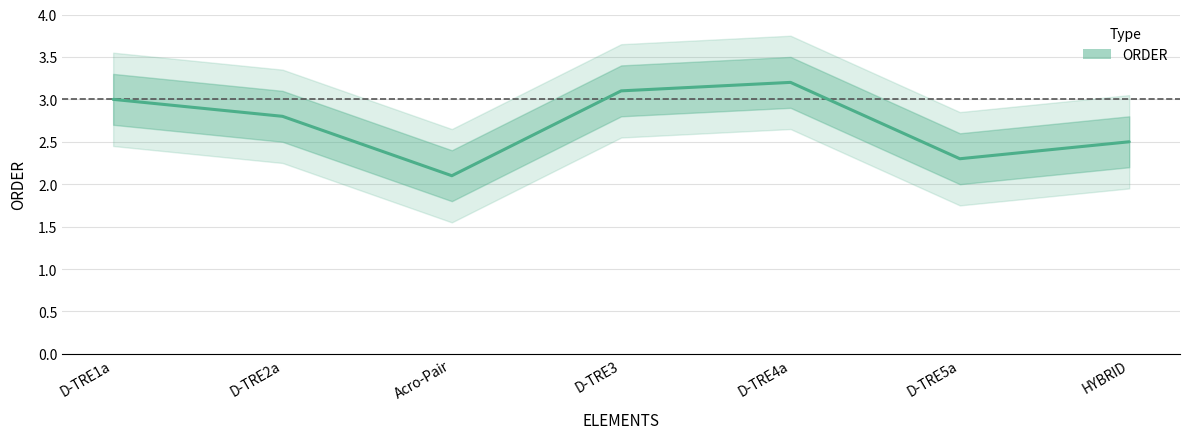

What is the sum of the values at Acro-Pair and HYBRID?

4.6